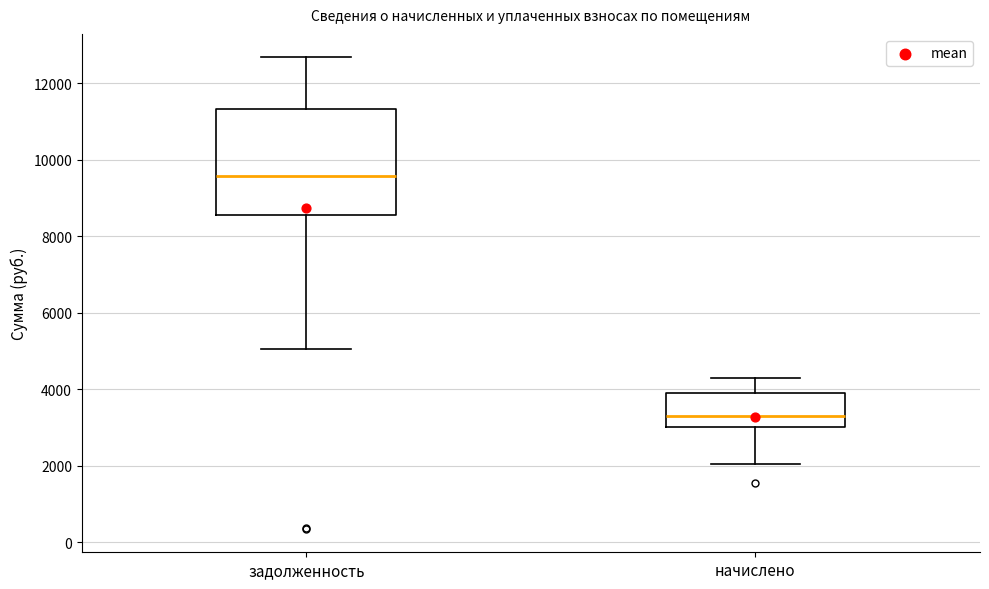

Where does the lower whisker of the box for задолженность end on the y-axis? The values are not printed on the chart, so give them approximately, as read against the axis.

5000